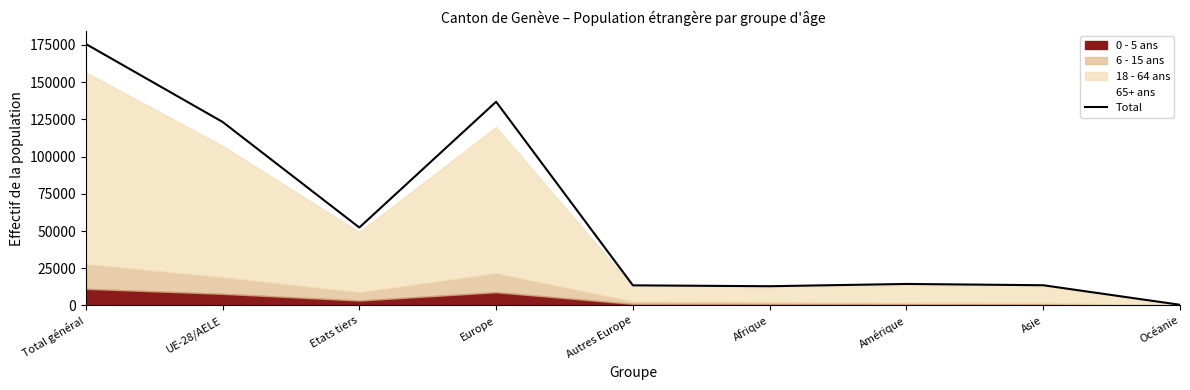

What is the smallest value displayed?

478